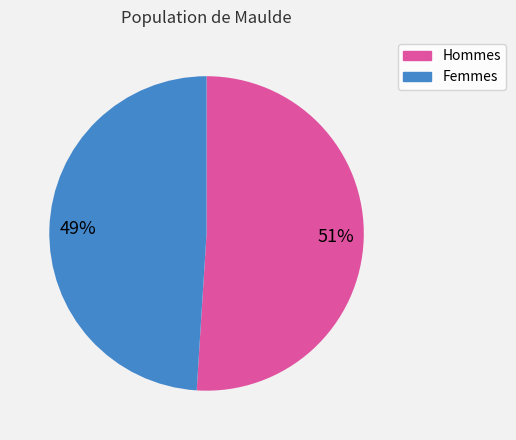

To the nearest percent, what is the difference between the largest and smallest slice percentages?

2%